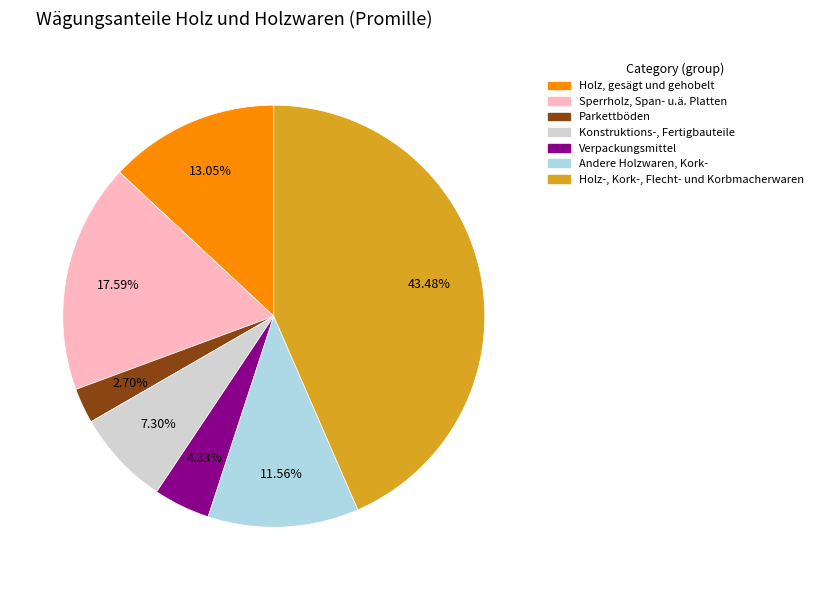

Is the sum of Sperrholz, Span- u.ä. Platten and Holz-, Kork-, Flecht- und Korbmacherwaren greater than half?

Yes